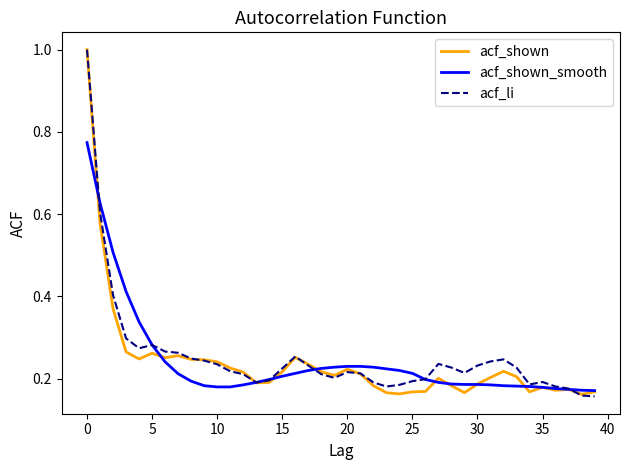

What is the highest value of the acf_shown series?

1.0